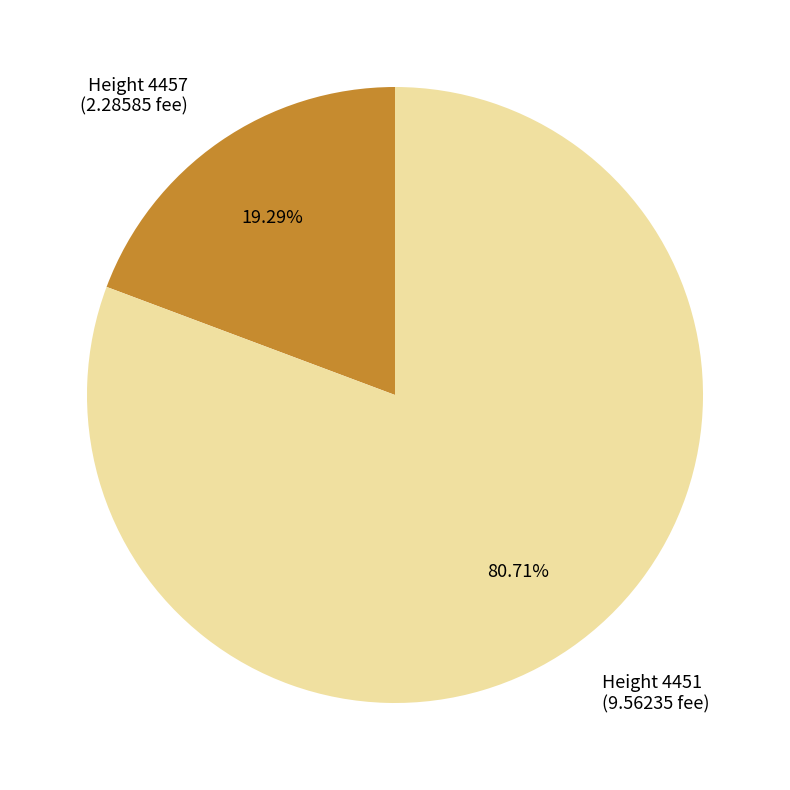

Is the sum of Height 4451 (9.56235 fee) and Height 4457 (2.28585 fee) greater than half?

Yes